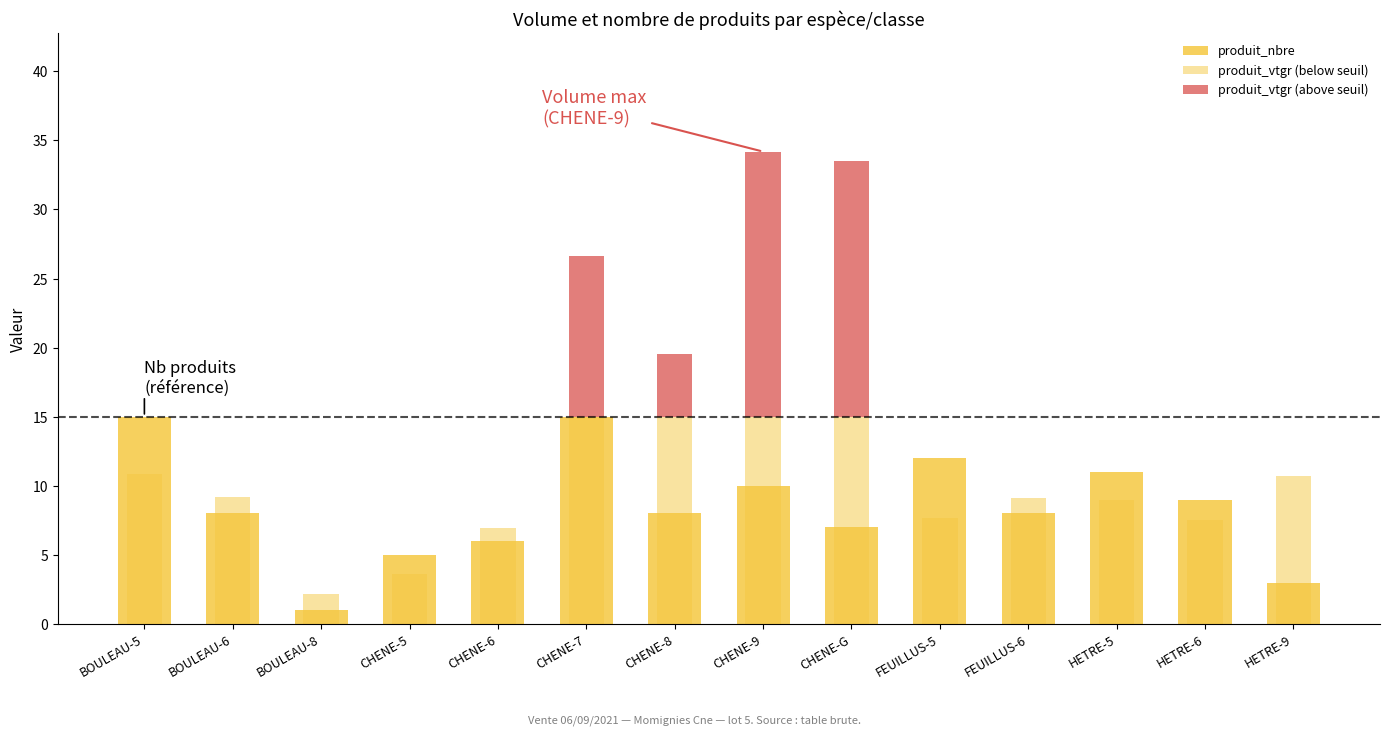

What is the label of the 11th bar from the left?

FEUILLUS-6